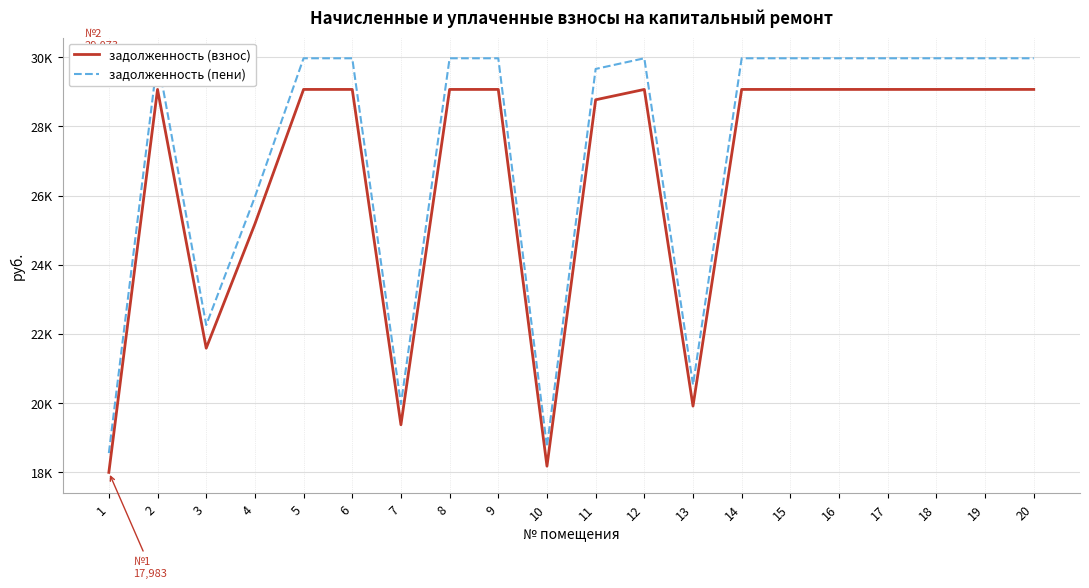

Reading left to right, what are all the values shown in this chart?

задолженность (взнос): 17983.2	29072.9	21579.8	25176.5	29072.9	29072.9	19361.8	29072.9	29072.9	18163.0	28773.1	29072.9	19901.5	29072.9	29072.9	29072.9	29072.9	29072.9	29072.9	29072.9
задолженность (пени): 18541.2	29975.0	22249.4	25957.7	29975.0	29975.0	19962.6	29975.0	29975.0	18726.5	29665.9	29975.0	20519.1	29975.0	29975.0	29975.0	29975.0	29975.0	29975.0	29975.0